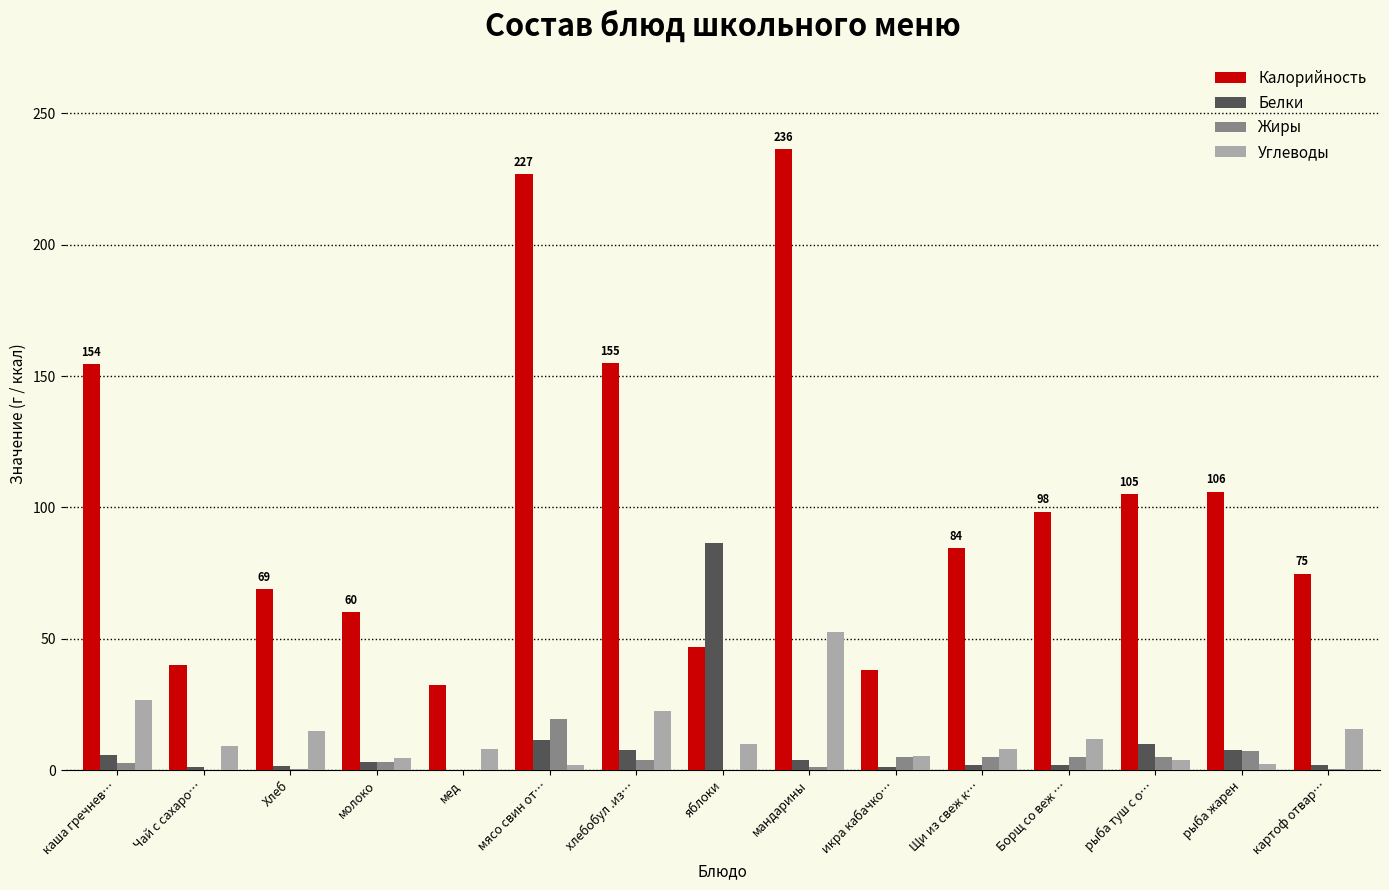

What is the total value across all series at мед?

40.3